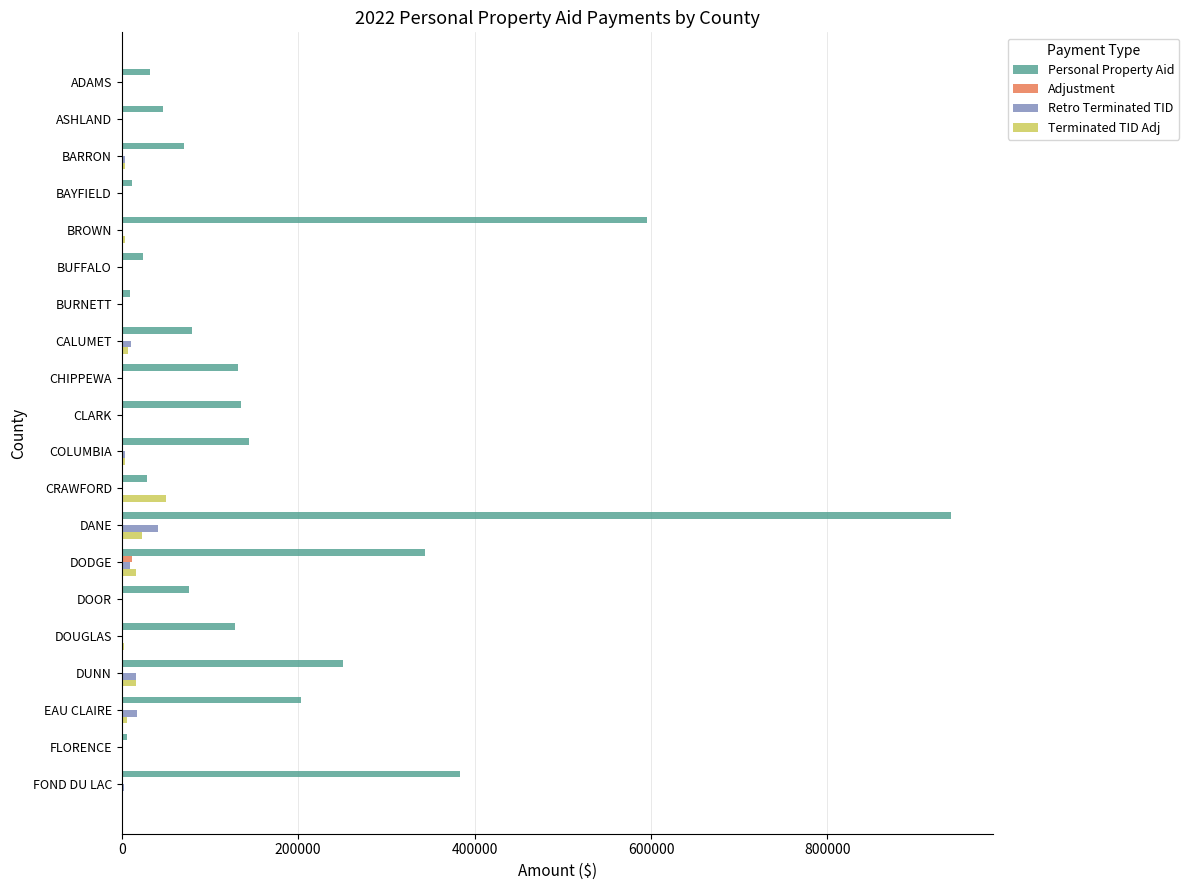

What is the sum of all Adjustment values?

12251.4